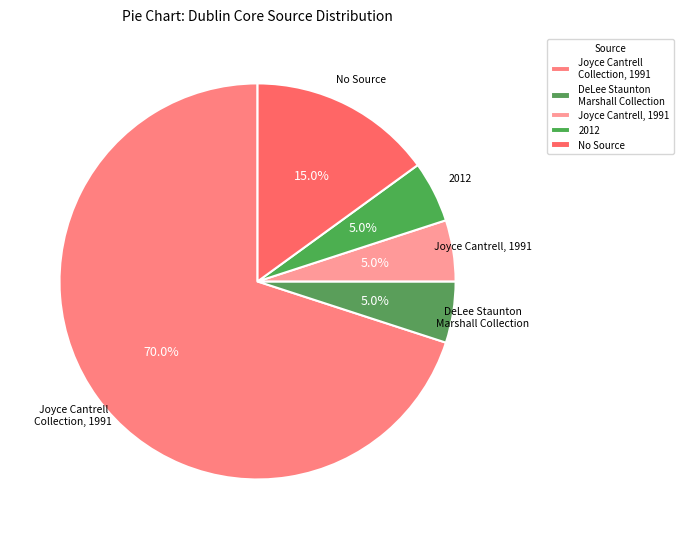

Approximately how many times larger is the value at Joyce Cantrell Collection, 1991 compared to No Source?

4.7